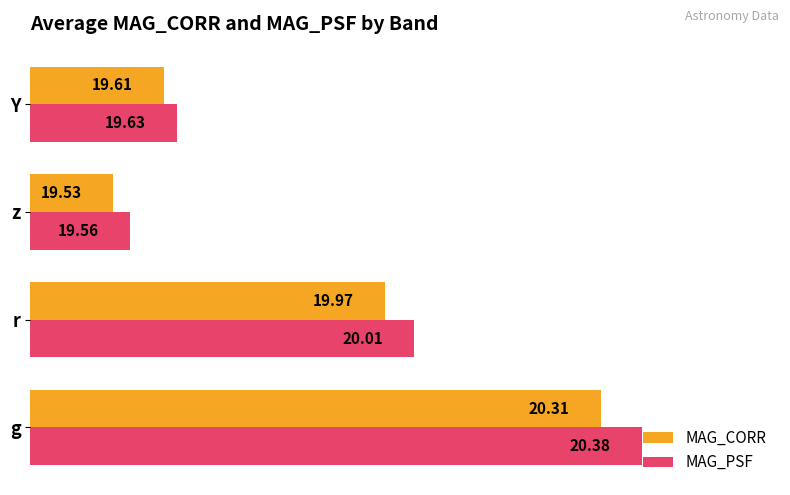

Which label corresponds to the largest value in the chart?

g